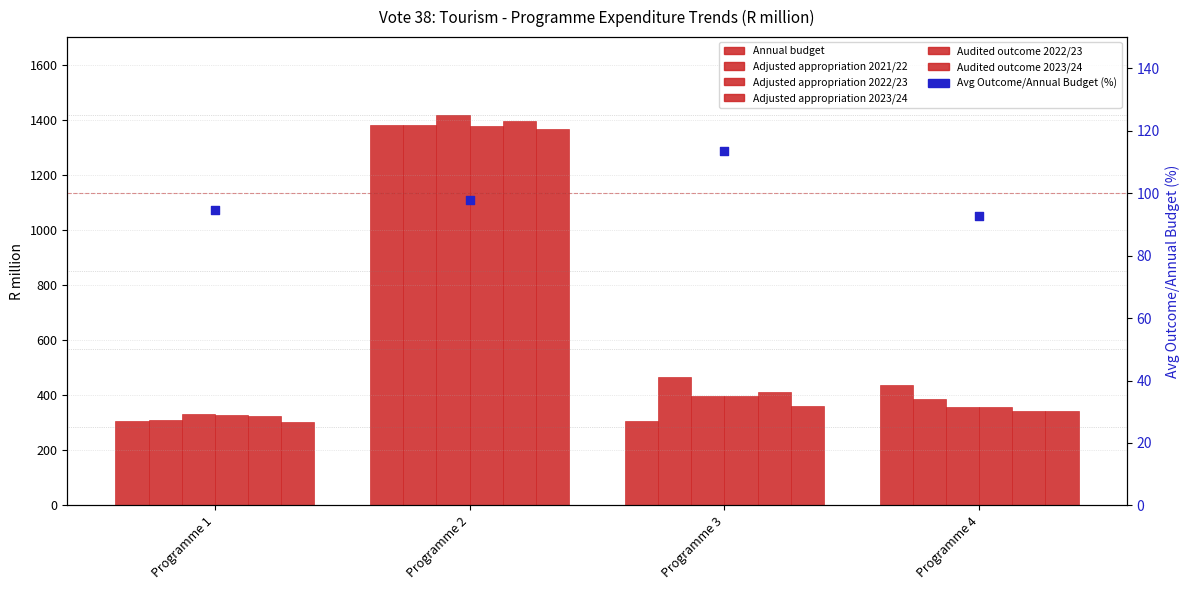

Which series has the largest total across all categories?

Adjusted appropriation 2021/22